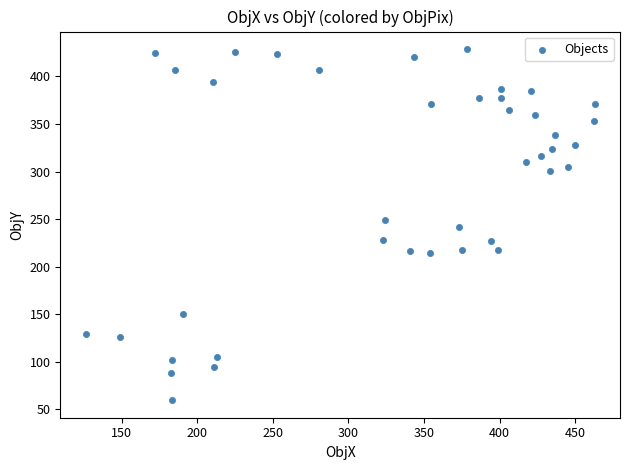

What is the range of X values (max minus min)?

336.4